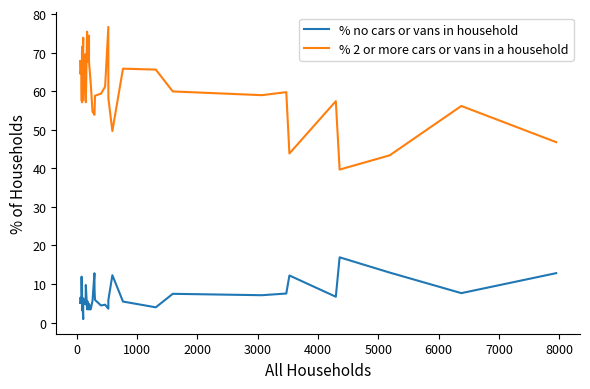

True or false: % 2 or more cars or vans in a household and % no cars or vans in household intersect in this chart.

False